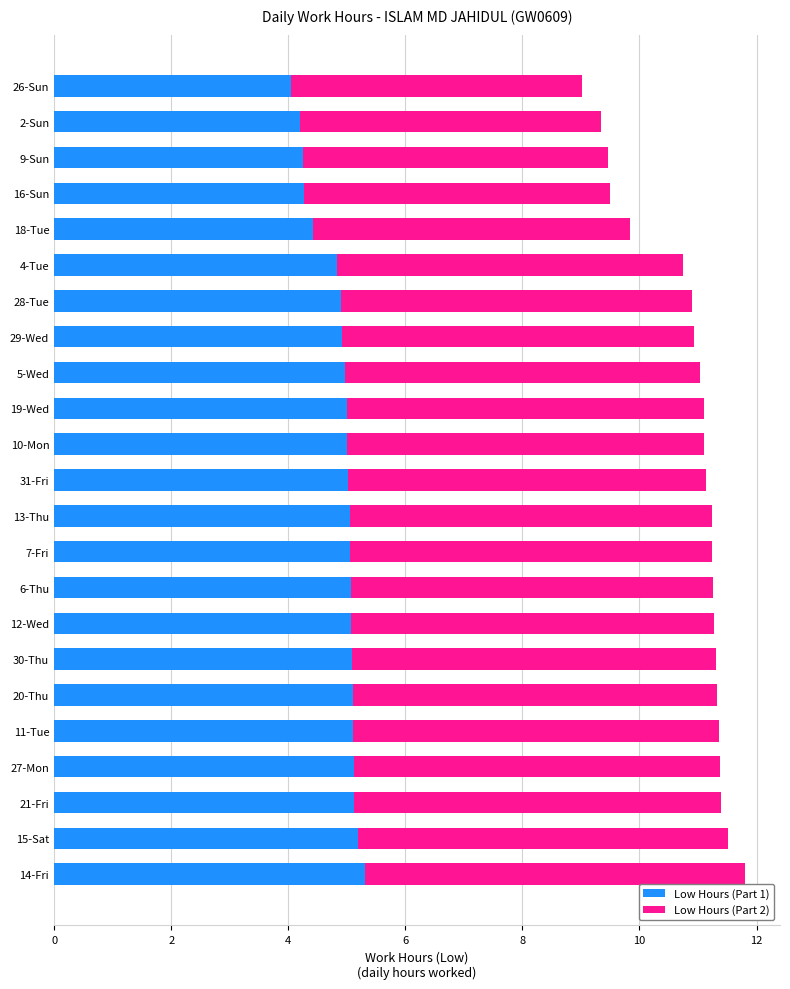

What is the lowest value of the Low Hours (Part 1) series?

4.1